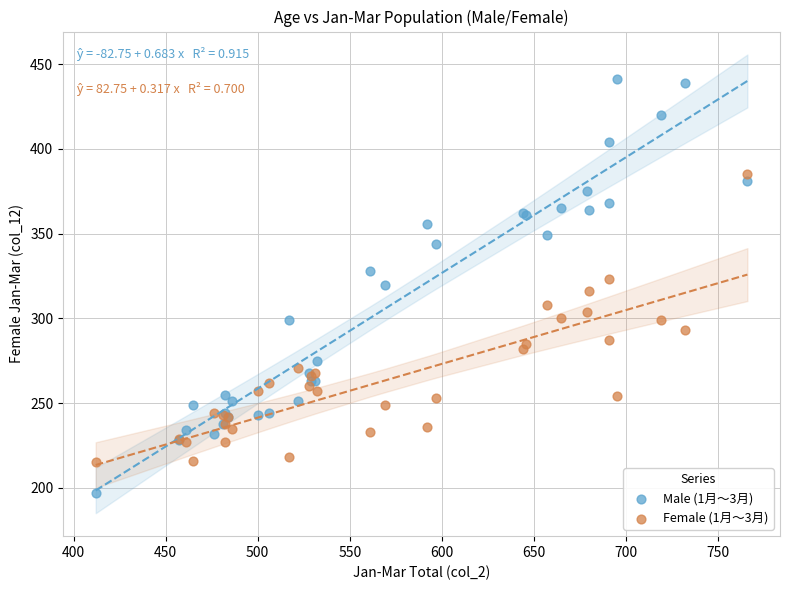

Which series contains the lowest Y value?

Male (1月～3月)